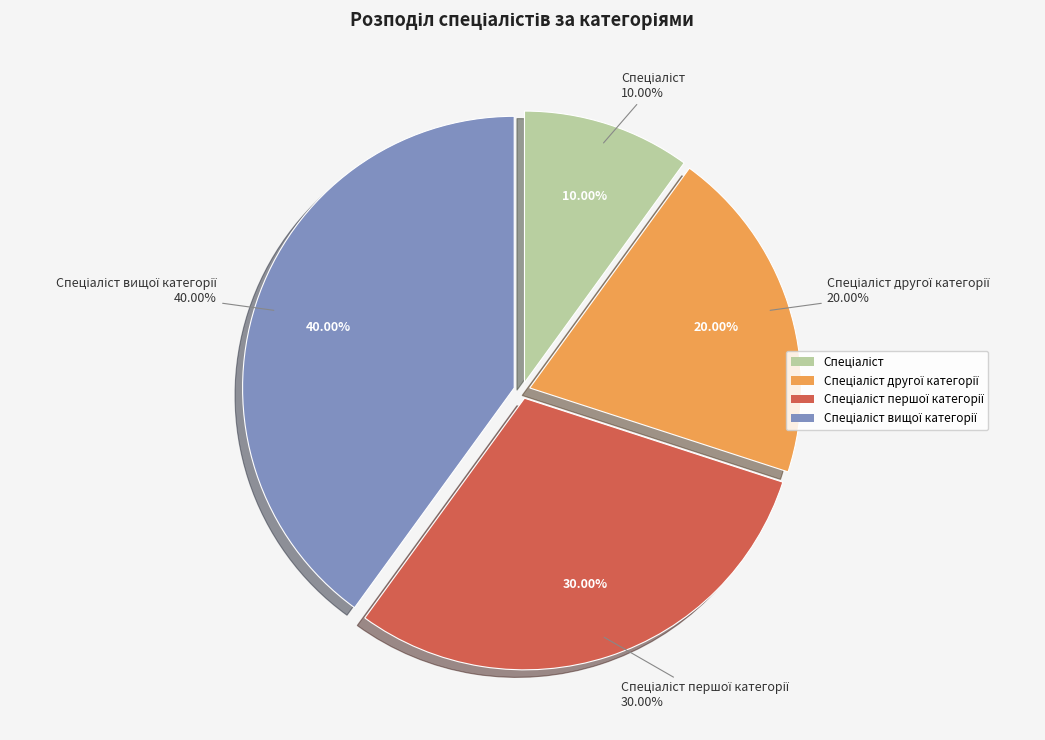

Count the number of slices in the pie.

4